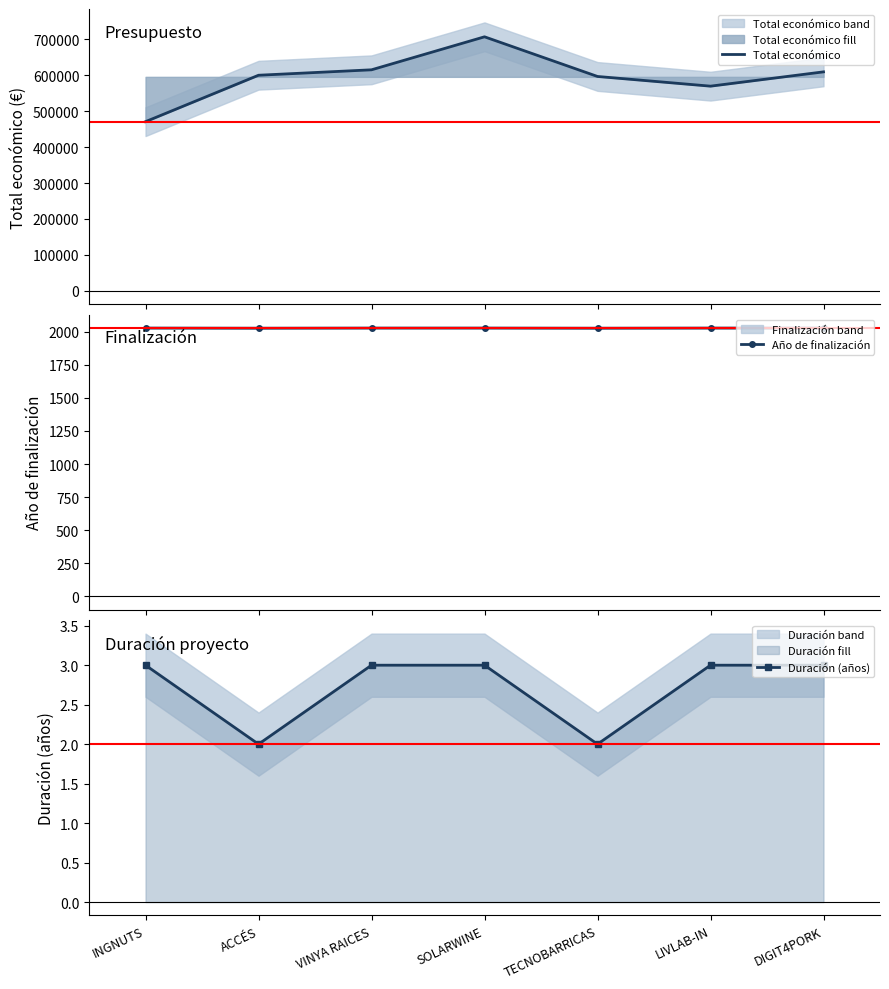

What is the minimum value shown in the chart?

2